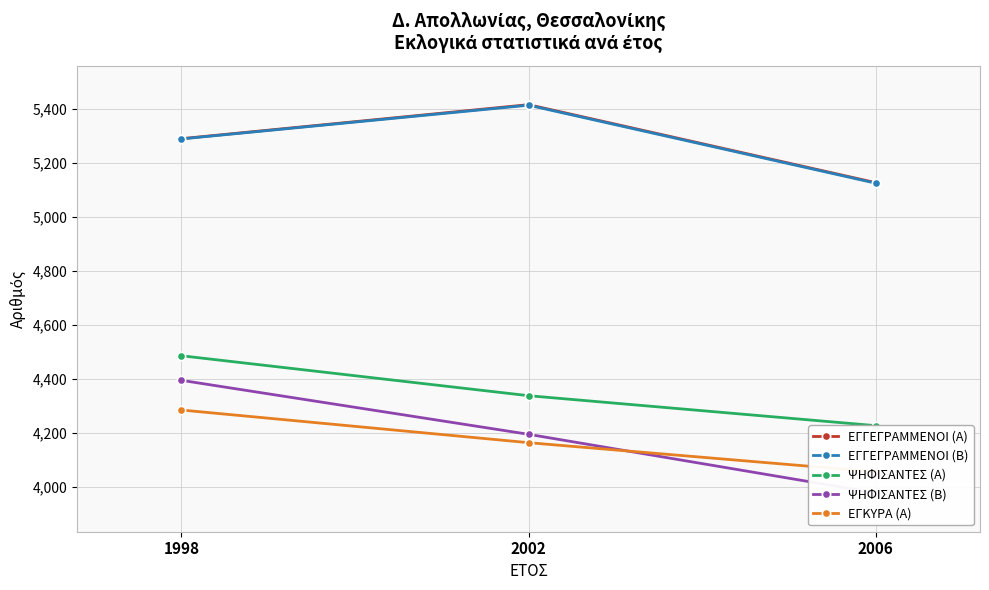

What is the sum of the ΕΓΚΥΡΑ (Α) values at 2006 and 1998?

8339